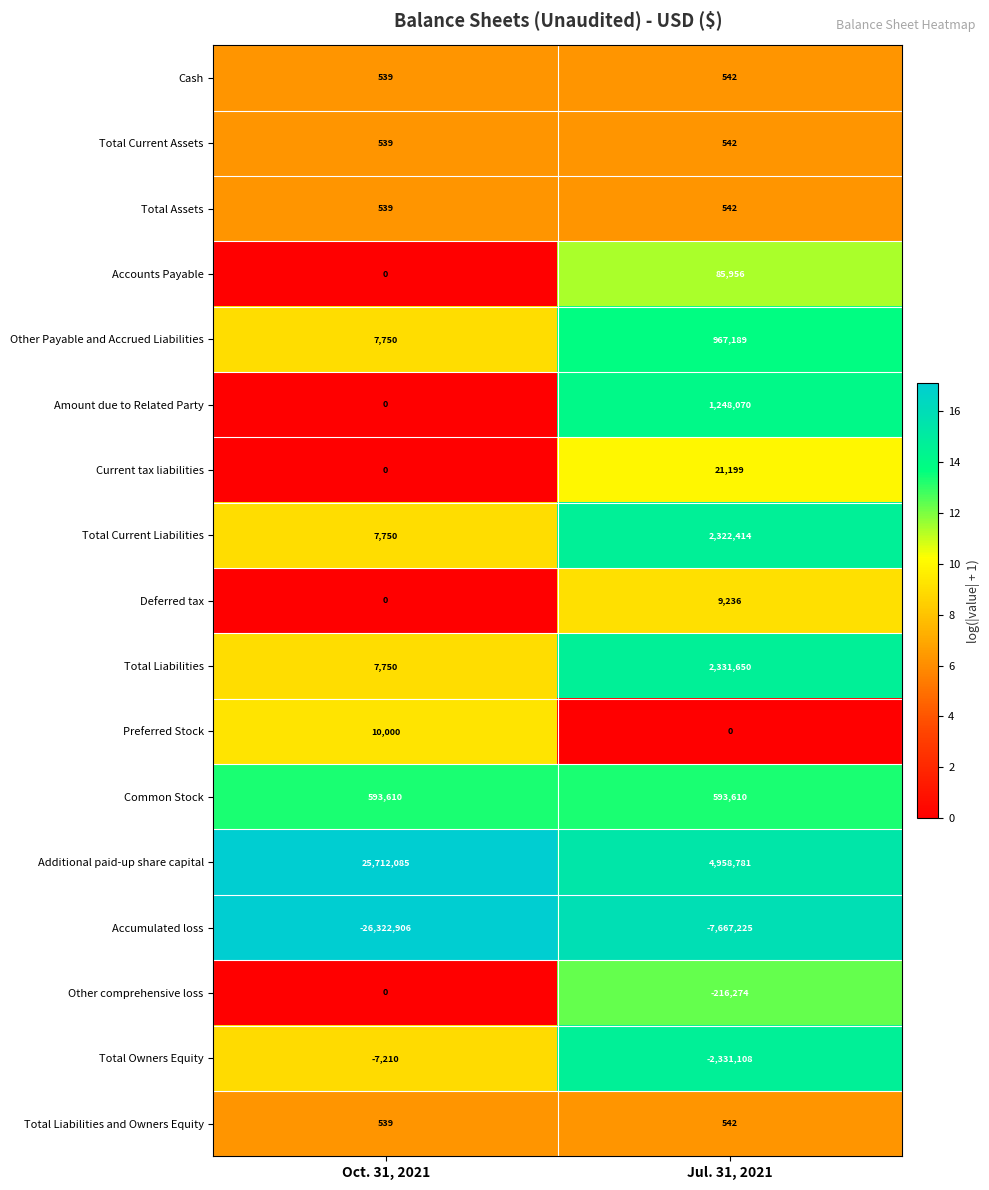

Which series has the largest total across all categories?

Additional paid-up share capital